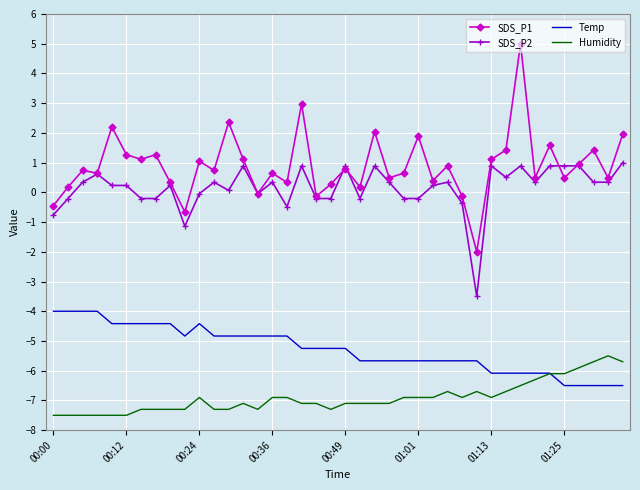

Which series has the largest total across all categories?

SDS_P1